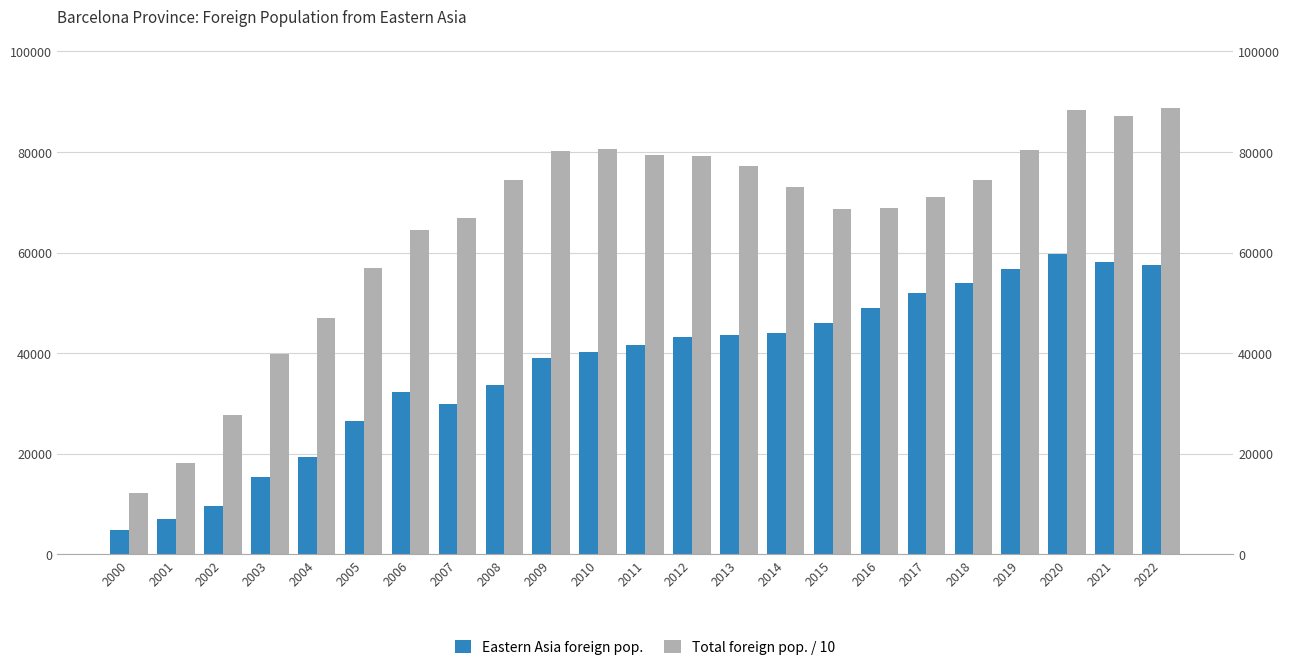

Reading left to right, what are all the values shown in this chart?

Eastern Asia foreign pop.: 4750.0	6970.0	9627.0	15420.0	19314.0	26579.0	32184.0	29974.0	33666.0	38939.0	40145.0	41598.0	43226.0	43510.0	44069.0	45977.0	48888.0	51930.0	53879.0	56633.0	59653.0	58088.0	57572.0
Total foreign pop. / 10: 12137.5	18224.2	27589.2	39845.9	46923.6	56930.5	64573.7	66926.3	74521.6	80200.6	80548.7	79372.0	79207.1	77199.0	72966.7	68584.3	68846.3	71131.4	74378.1	80370.9	88355.8	87175.8	88662.2